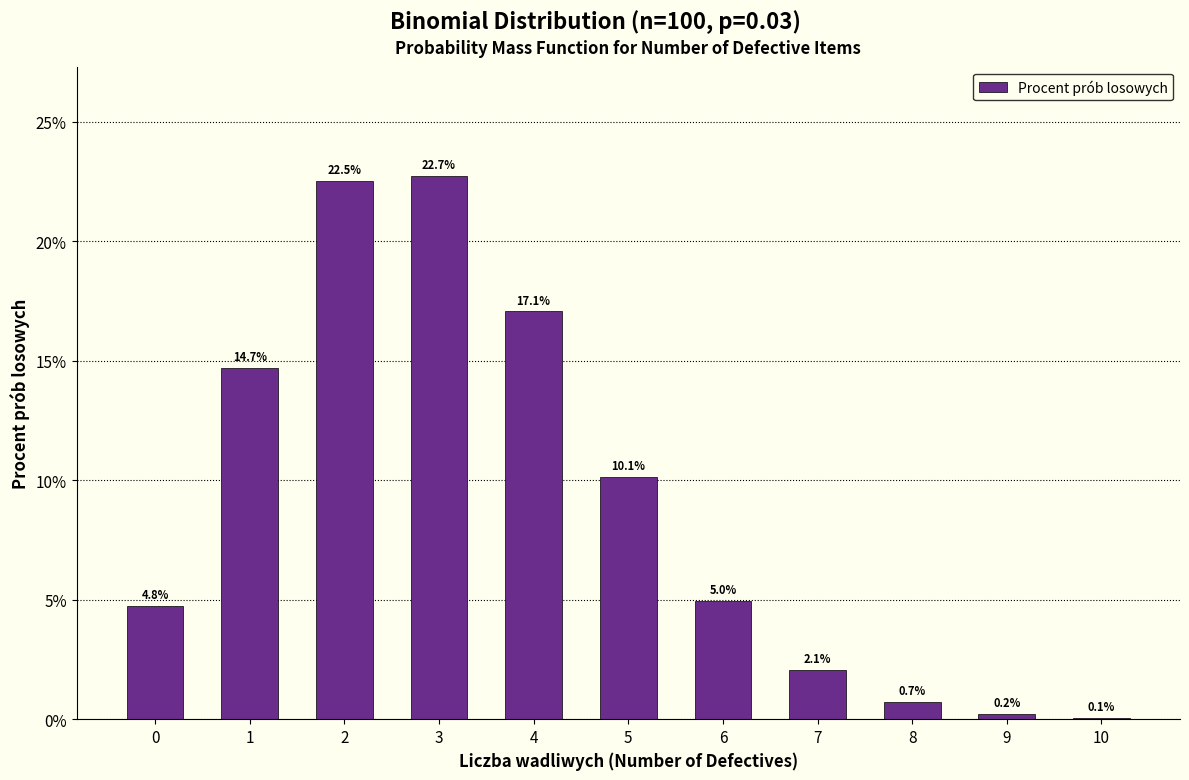

Are the bars horizontal?

No